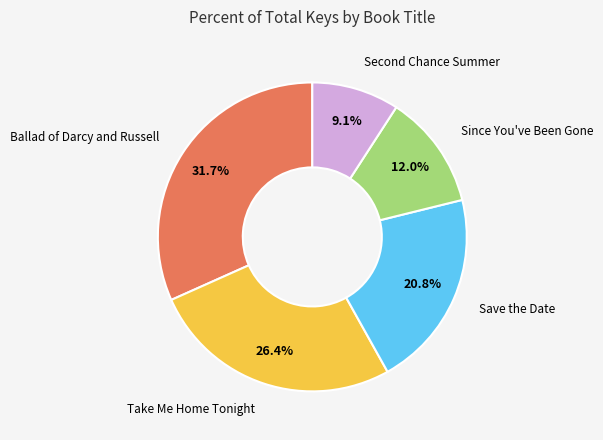

How many slices are in this pie chart?

5